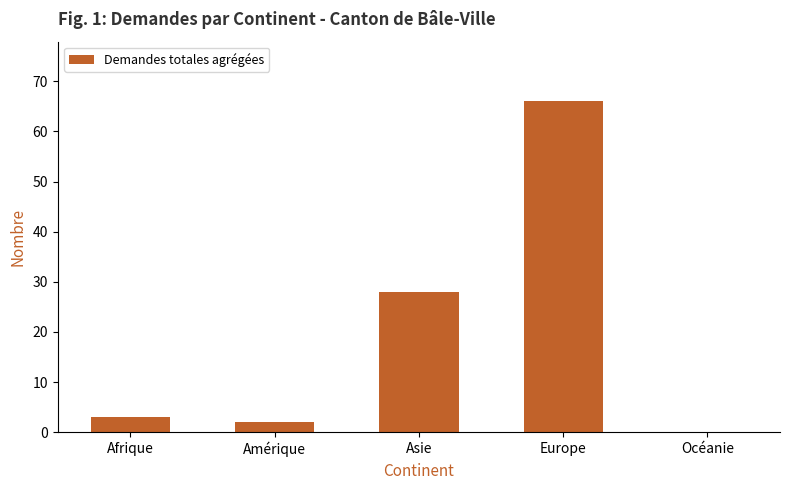

Are the bars horizontal?

No